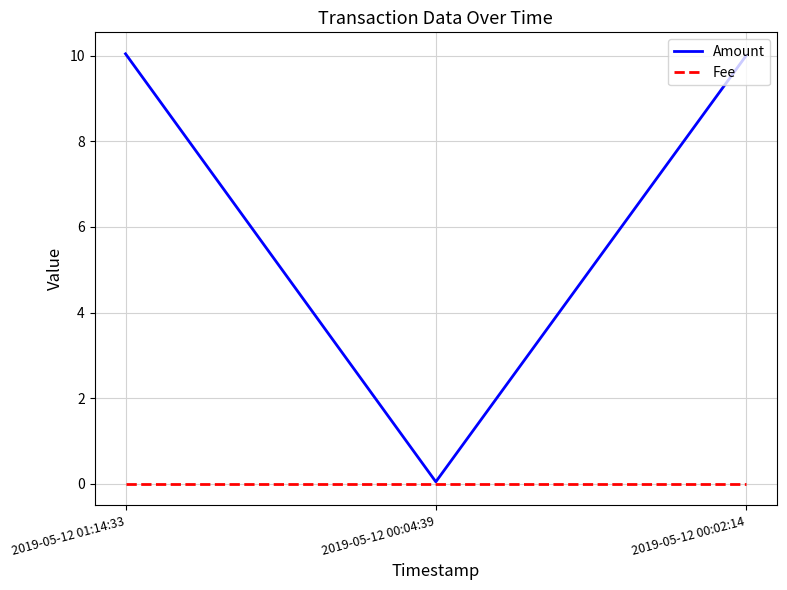

List the series in order of their overall mean, lowest first.

Fee, Amount